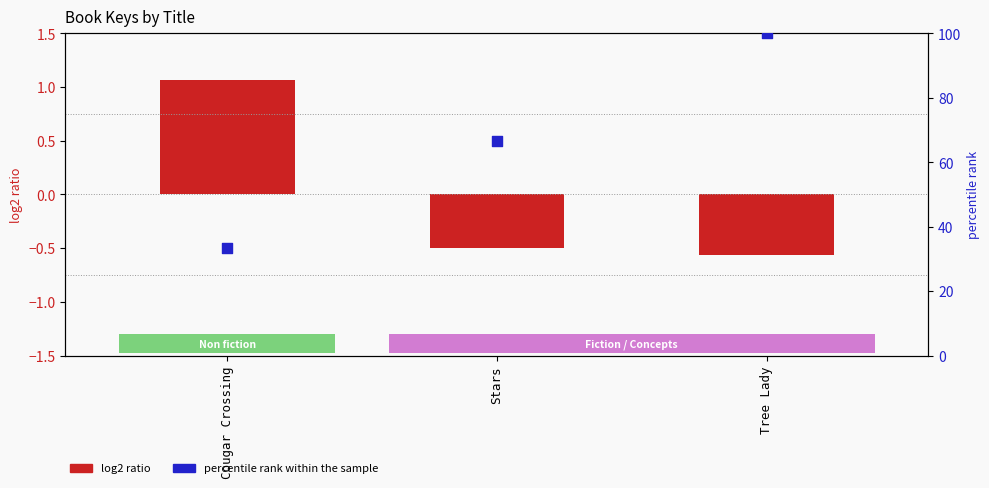

At how many categories does at least one series exceed 63?

2